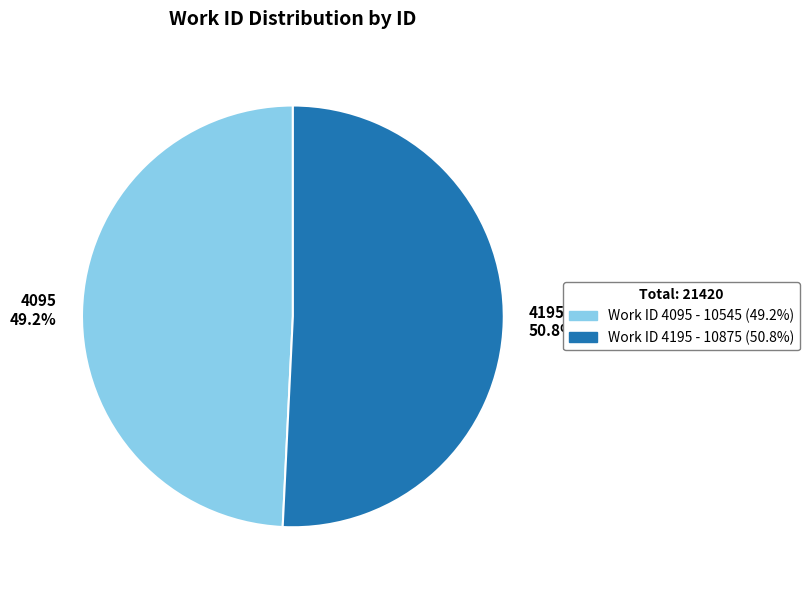

To the nearest percent, what portion does 4095 represent?

49%